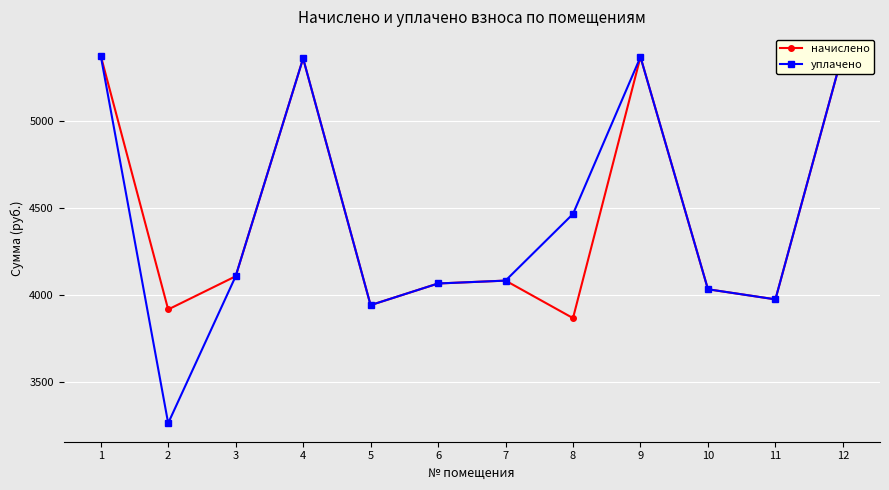

List the labels in order of уплачено value, smallest first.

2, 5, 11, 10, 6, 7, 3, 8, 4, 9, 1, 12